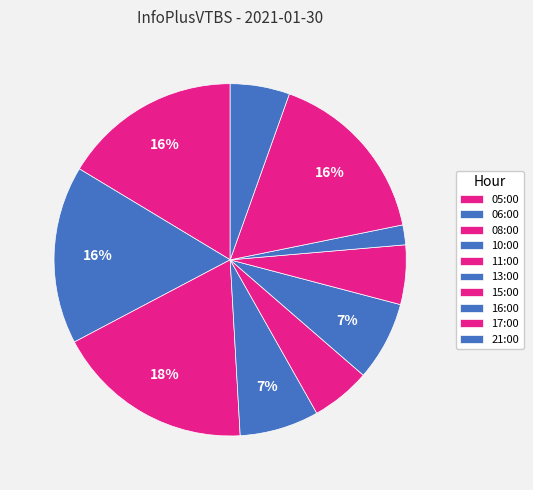

How many slices are in this pie chart?

10